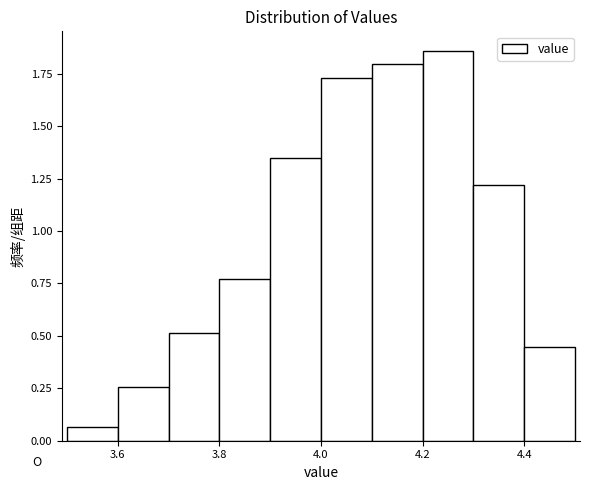

Reading left to right, list every bar in this chart as the range it spans on the x-axis followed by its height. The values are not printed on the chart, so give them approximately, as read against the axis.

3.5 to 3.6: 0.05
3.6 to 3.7: 0.25
3.7 to 3.8: 0.50
3.8 to 3.9: 0.75
3.9 to 4.0: 1.35
4.0 to 4.1: 1.75
4.1 to 4.2: 1.80
4.2 to 4.3: 1.85
4.3 to 4.4: 1.20
4.4 to 4.5: 0.45